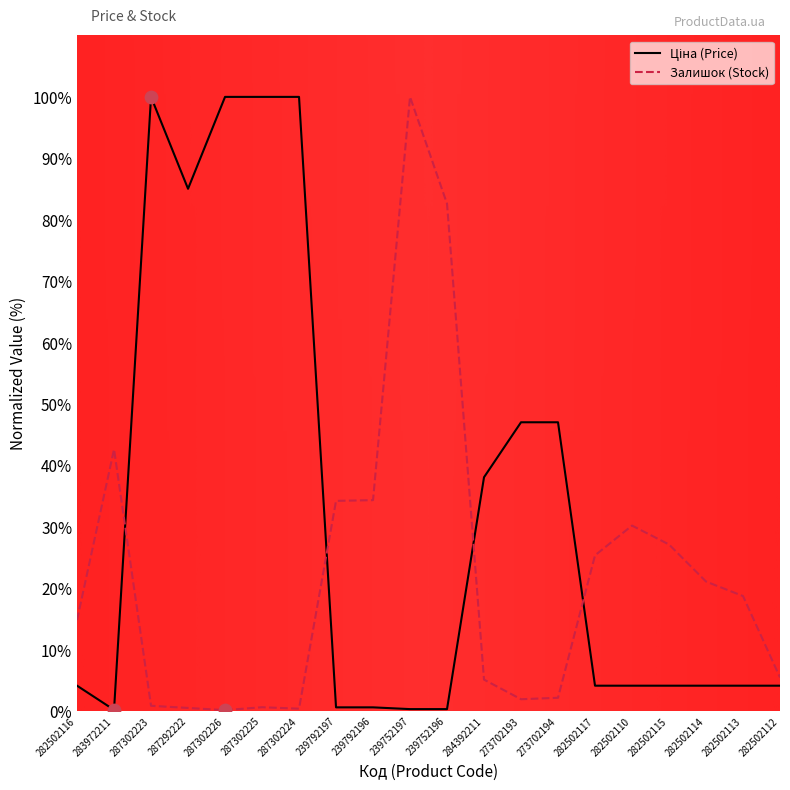

The value of Залишок (Stock) at 282502113 is 18.7. True or false?

True